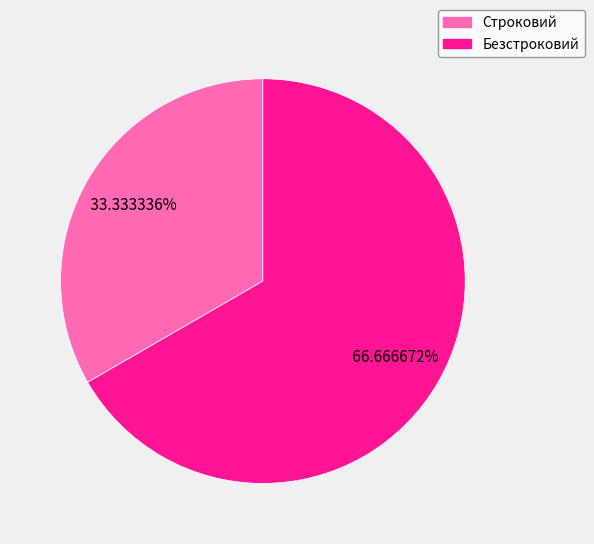

To the nearest percent, what portion does Безстроковий represent?

67%